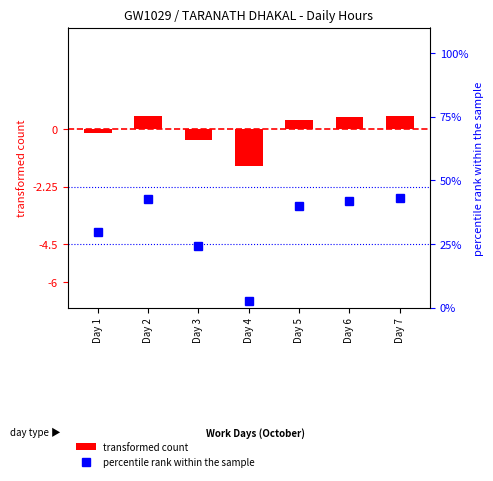

Are the bars grouped side by side (vs. stacked)?

Yes